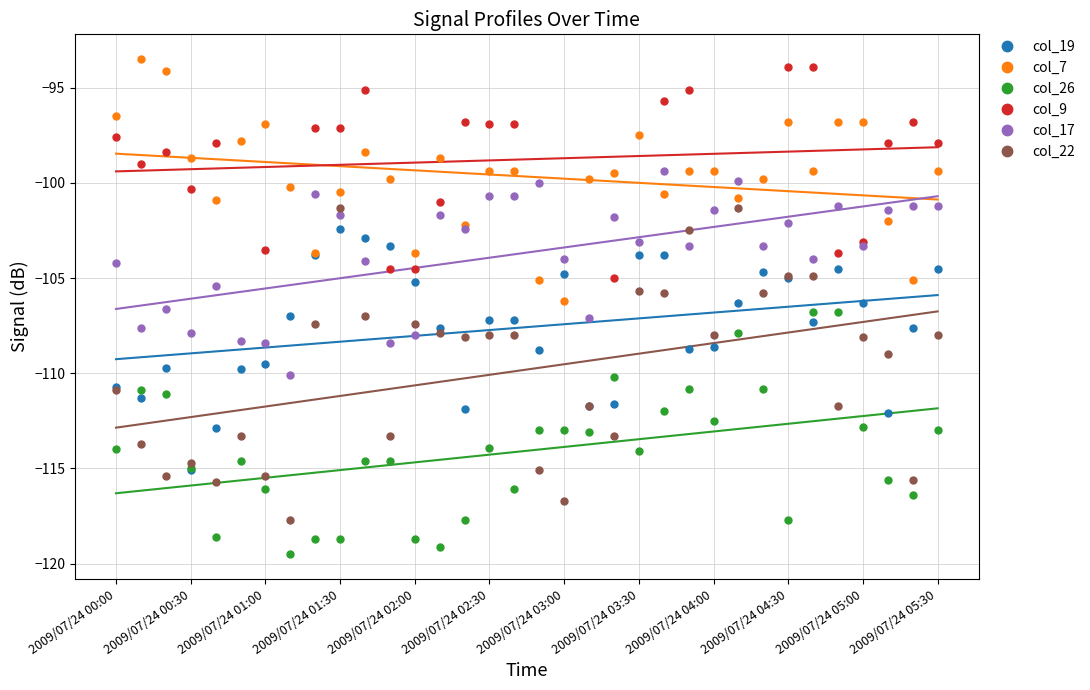

Does the chart display data point markers on the line(s)?

No